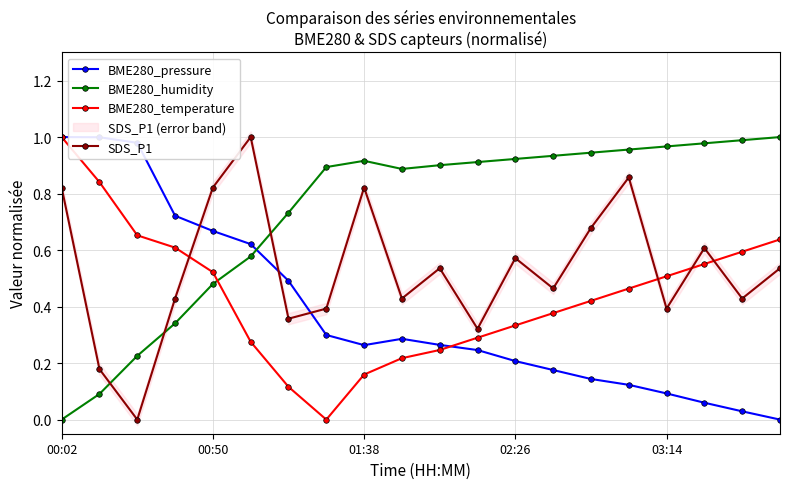

Rank the series by their average value, from highest to lowest.

BME280_humidity, SDS_P1, BME280_temperature, BME280_pressure